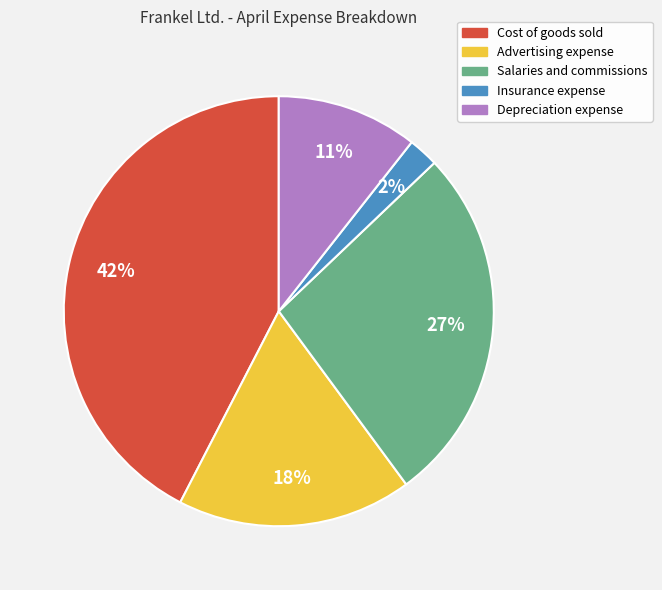

What is the ratio of the value at Salaries and commissions to the value at Cost of goods sold?

0.6